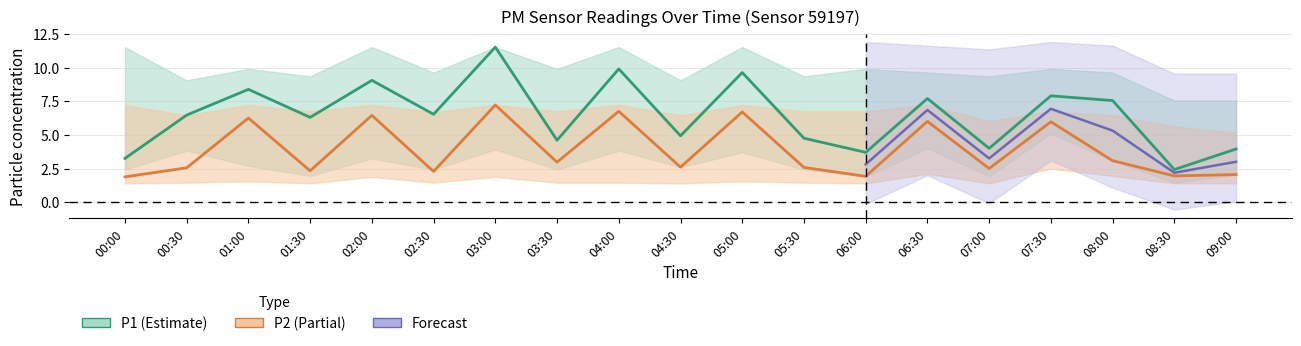

The value of P2_lower at 00:00 is 2.3. True or false?

False